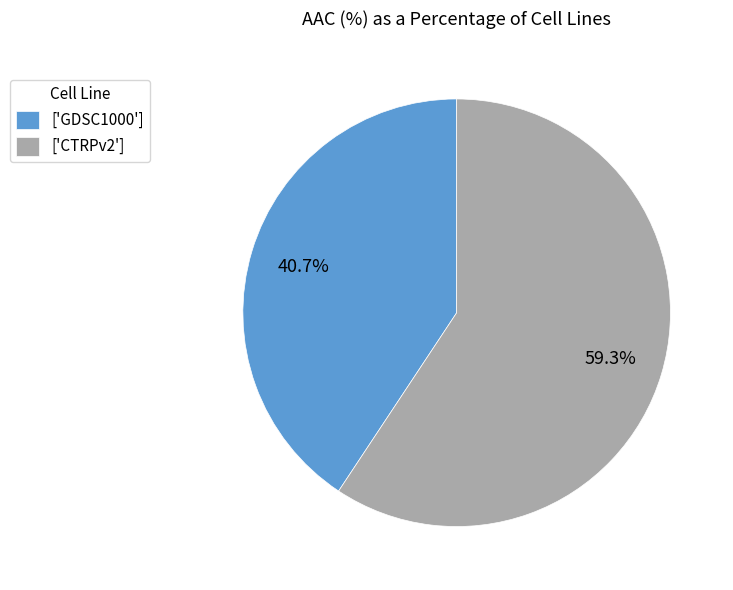

Approximately how many times larger is the value at ['GDSC1000'] compared to ['CTRPv2']?

0.7